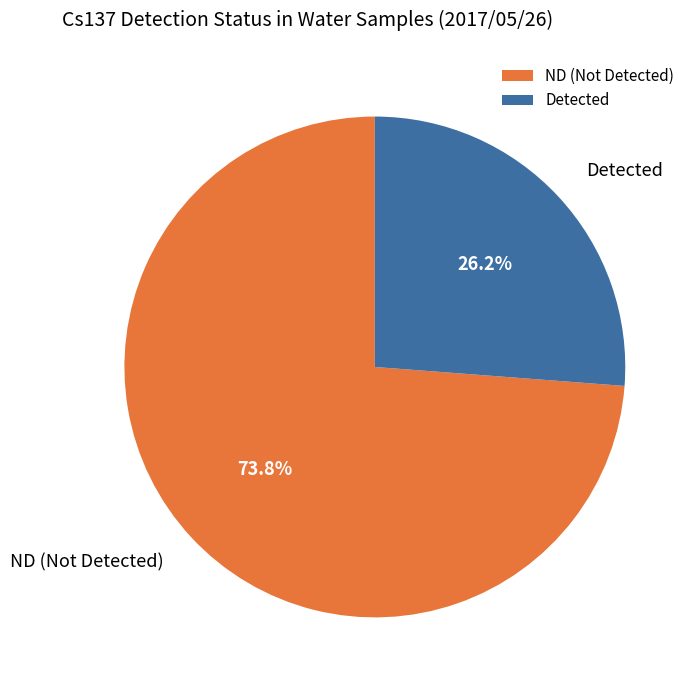

To the nearest percent, what is the difference between the largest and smallest slice percentages?

48%